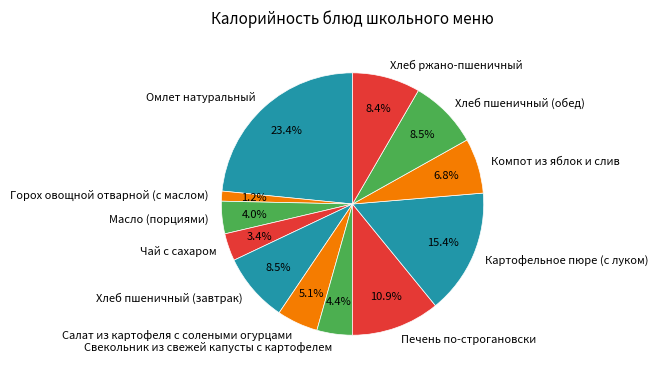

How much of the chart is everything except Компот из яблок и слив?

93.2%